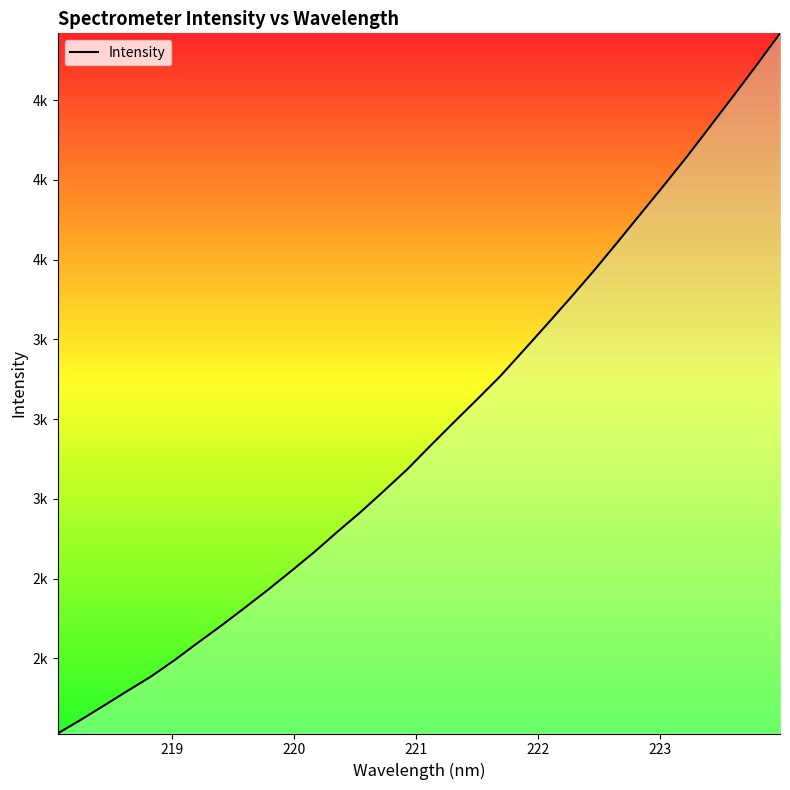

Does the chart have visible grid lines?

No